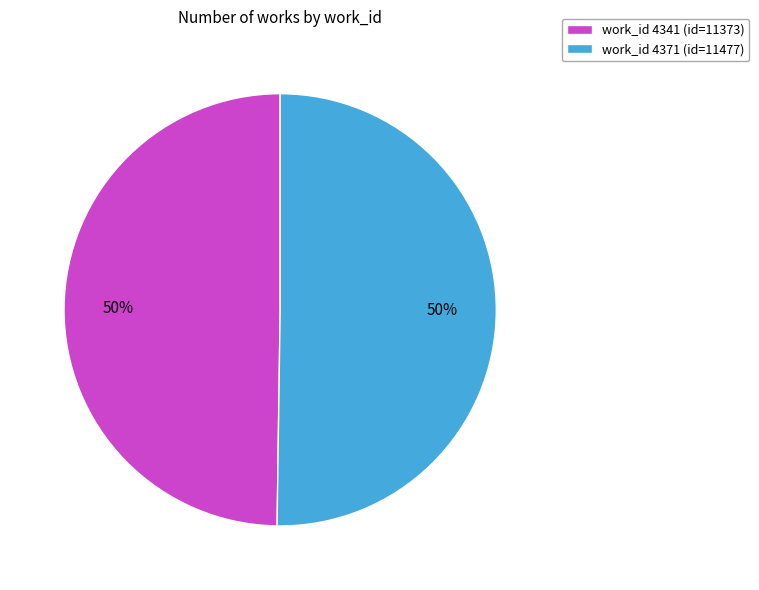

Combined, do work_id 4341 (id=11373) and work_id 4371 (id=11477) account for over 50%?

Yes